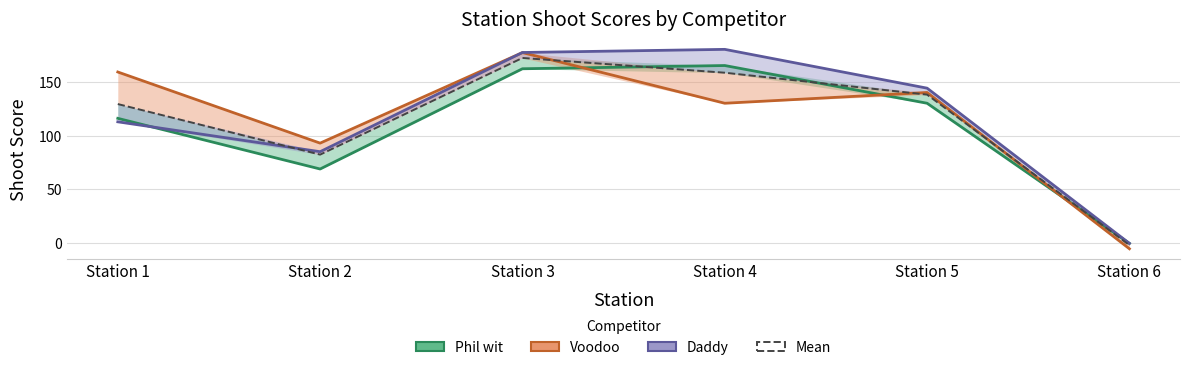

What is the highest value of the Voodoo series?

177.0